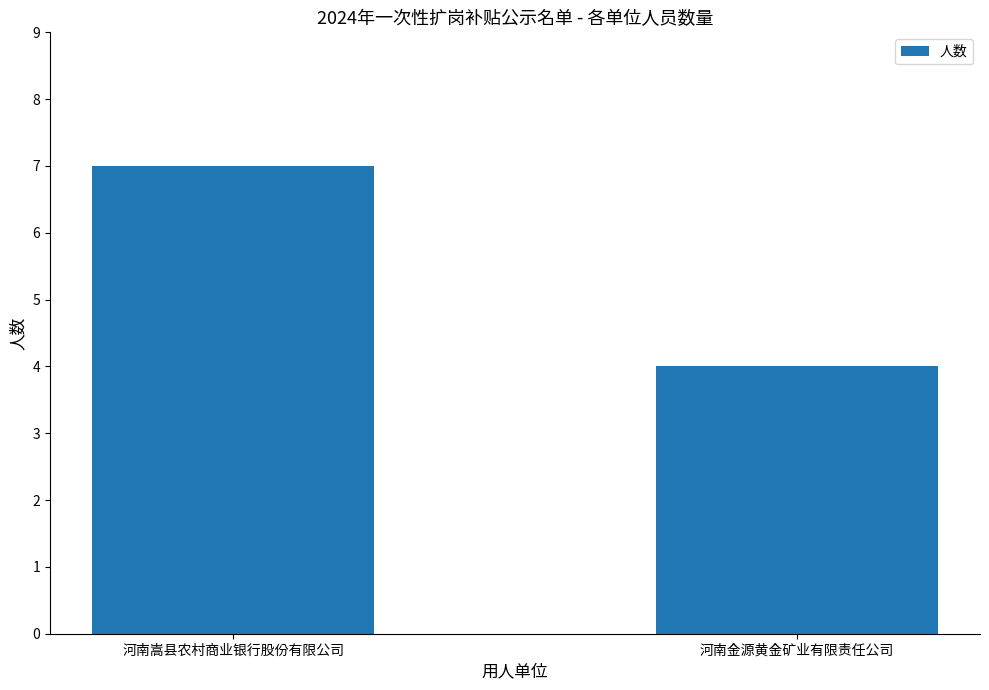

What is the change in value from 河南嵩县农村商业银行股份有限公司 to 河南金源黄金矿业有限责任公司?

-3